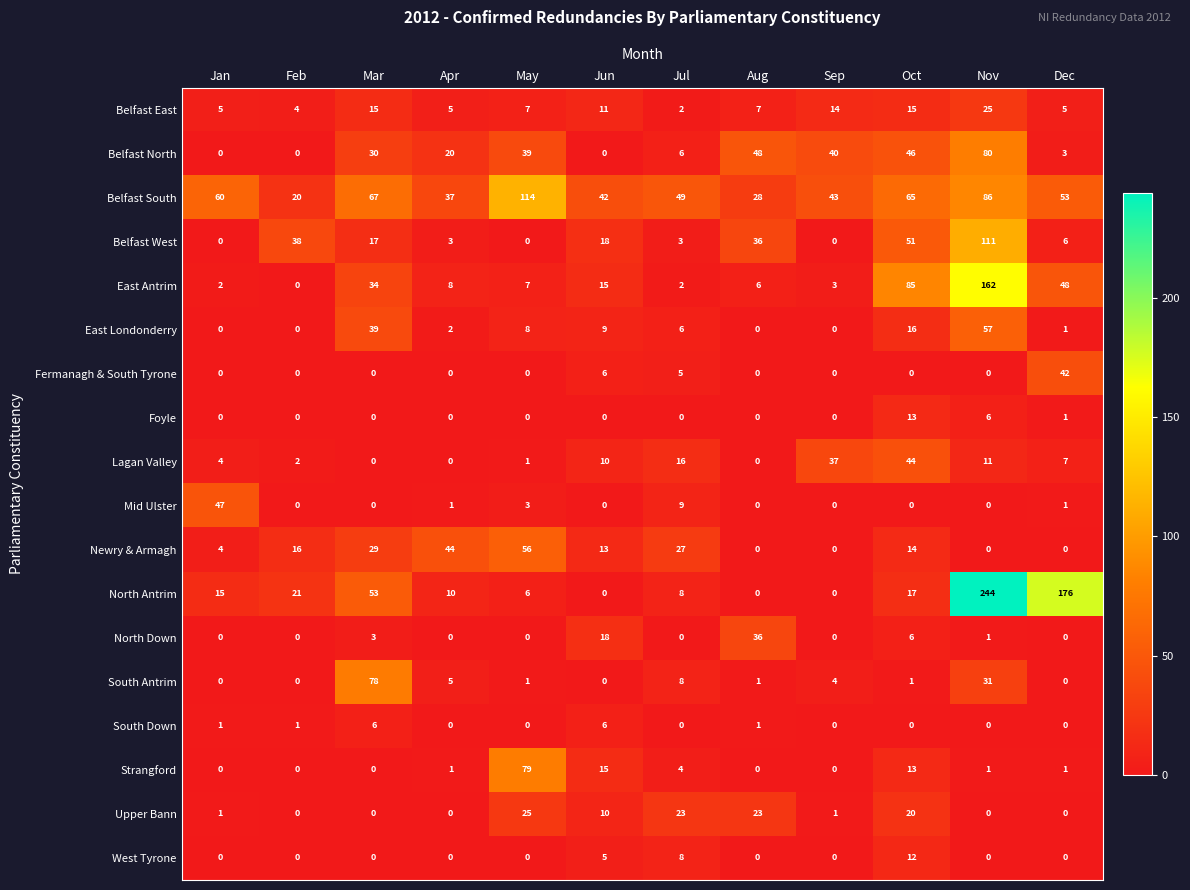

Is it true that Belfast West equals 52 at Feb?

False